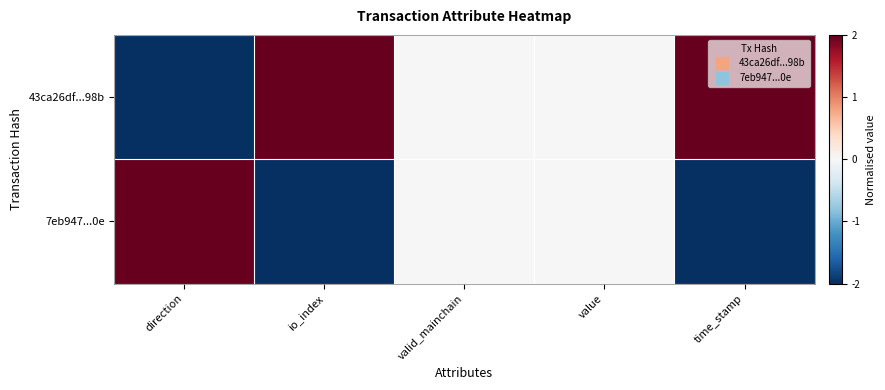

Rank the series by their maximum value, from highest to lowest.

43ca26df...98b, 7eb947...0e